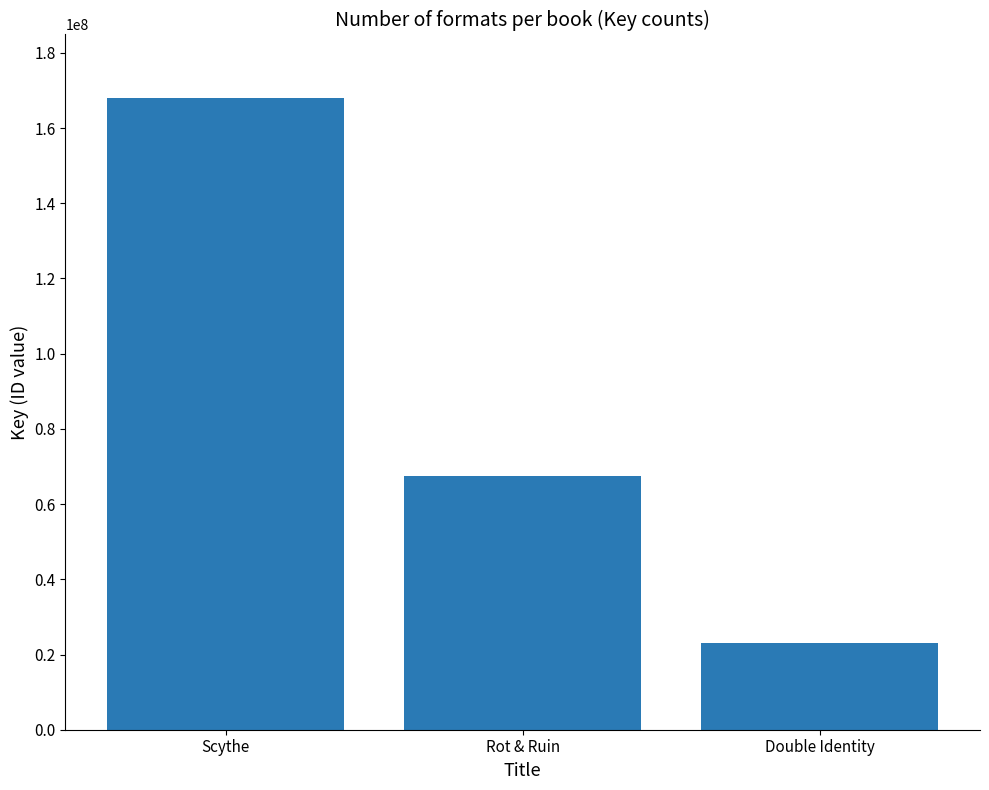

What is the ratio of the value at Scythe to the value at Double Identity?

7.2